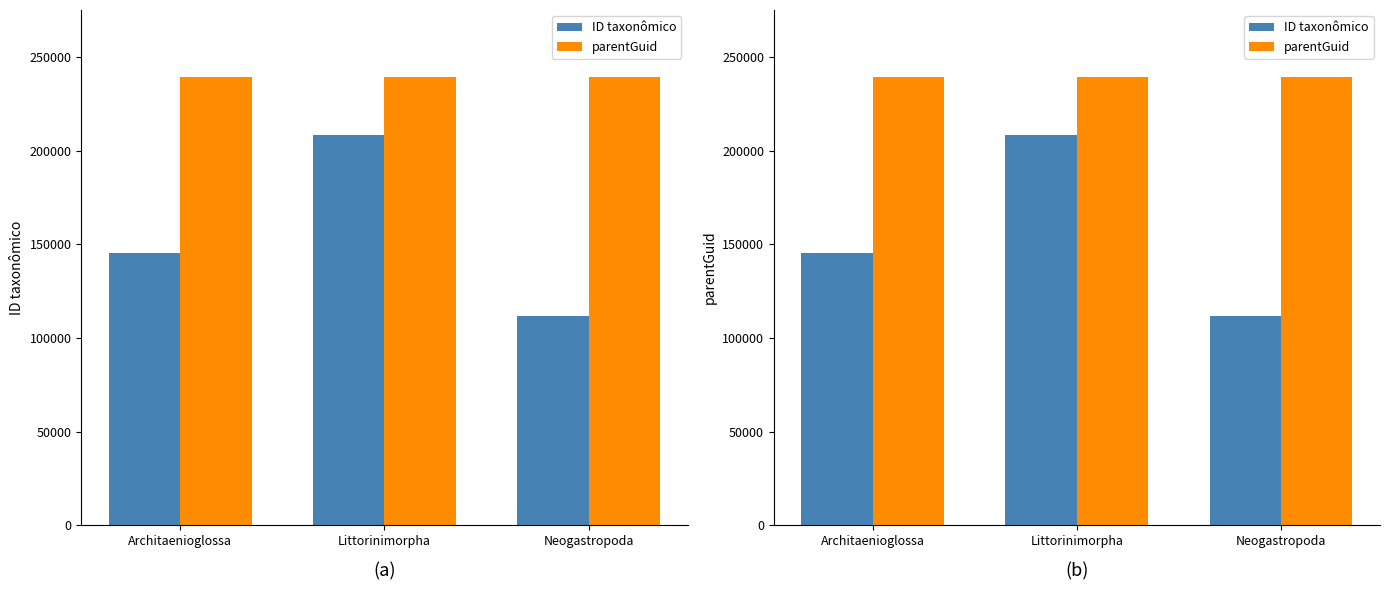

At which label is parentGuid closest to 239179?

Architaenioglossa